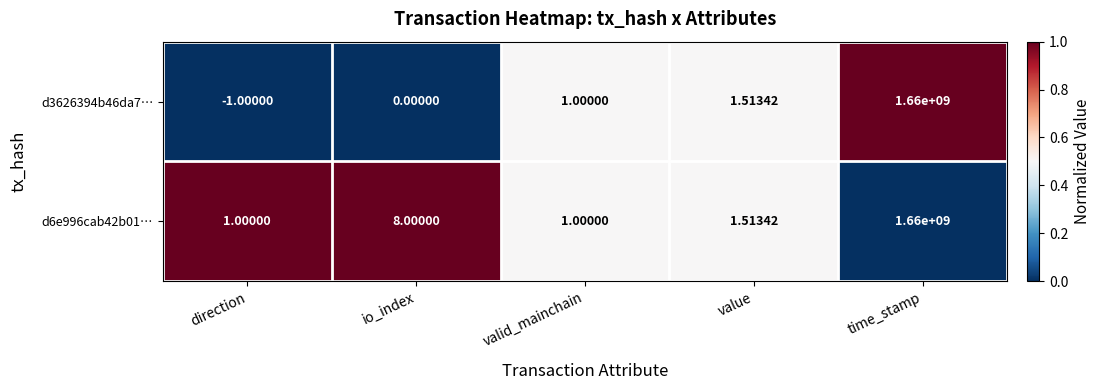

What is the greatest value displayed?

1660000000.0